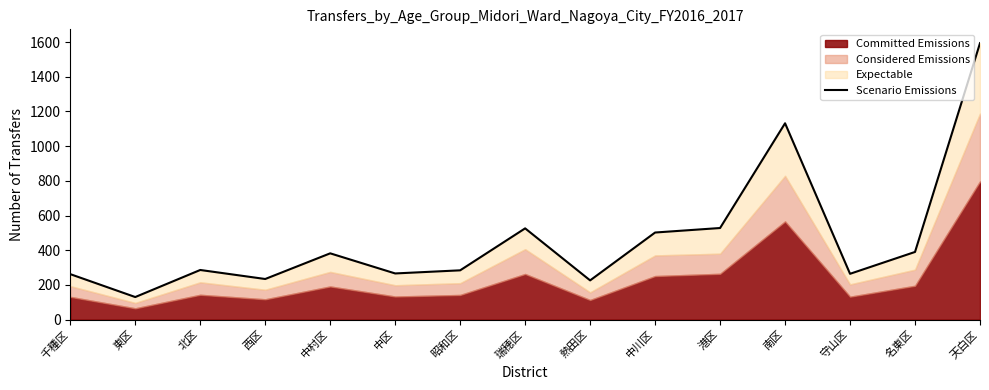

List the labels in order of value, smallest first.

東区, 熱田区, 西区, 千種区, 守山区, 中区, 昭和区, 北区, 中村区, 名東区, 中川区, 瑞穂区, 港区, 南区, 天白区